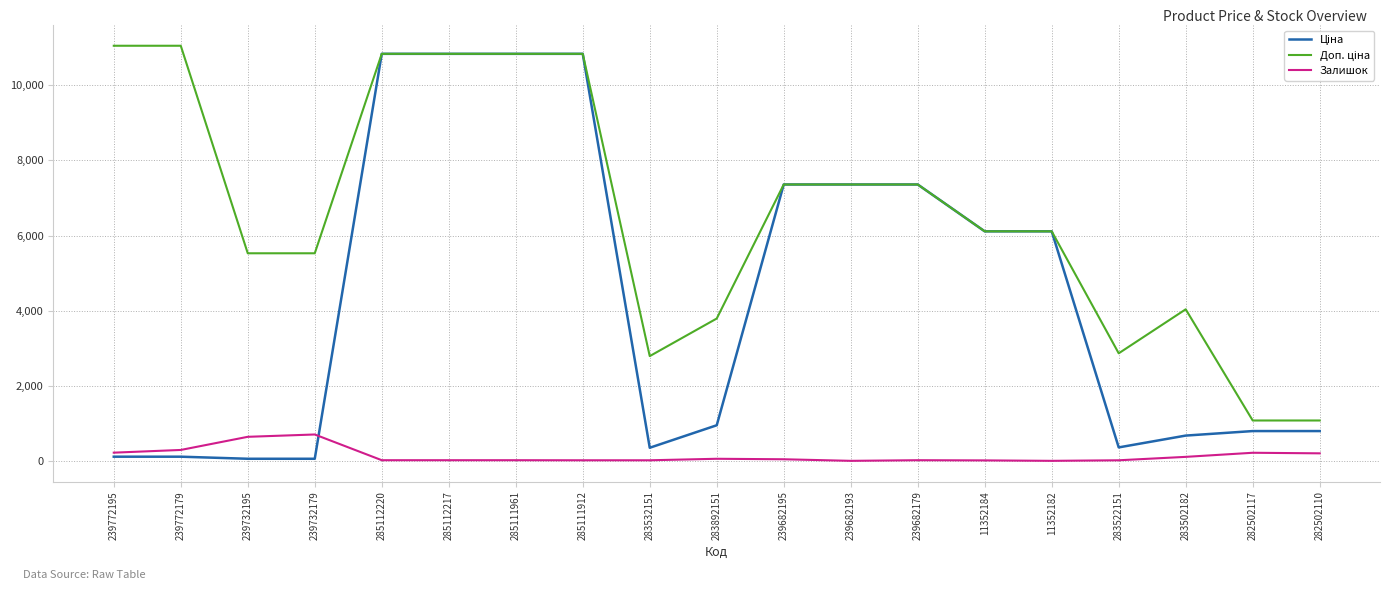

The Залишок series shows 17.0 at 285112220. True or false?

True